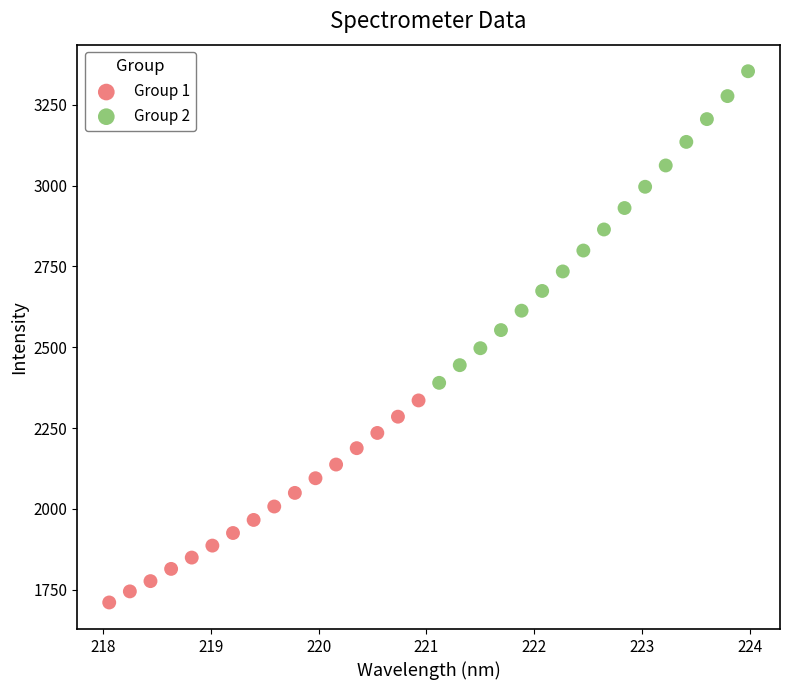

Which series has the widest spread of Y values?

Group 2